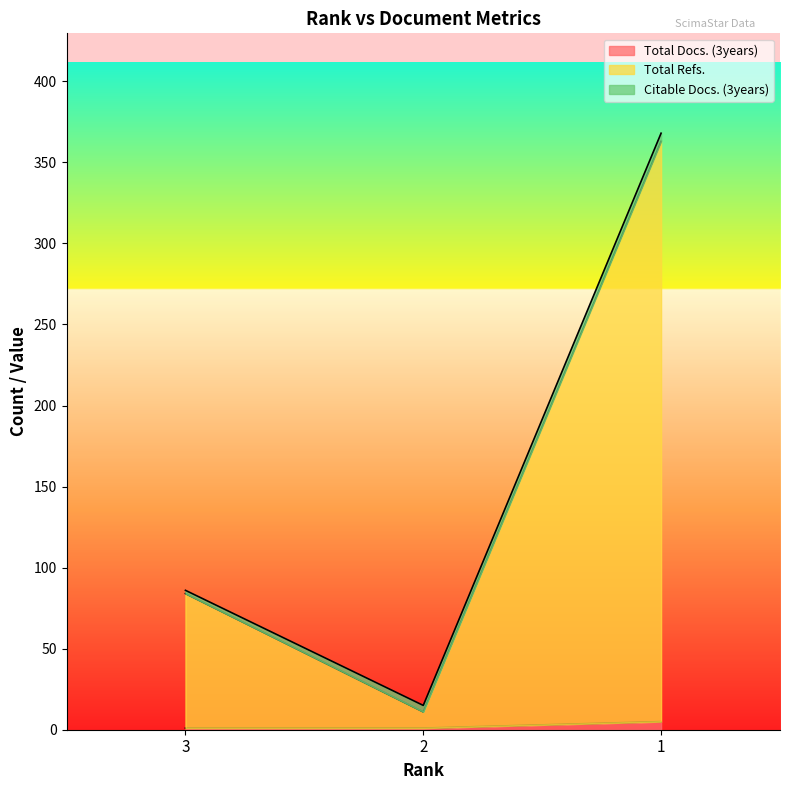

How many data points in Total Docs. (3years) are above 1?

1